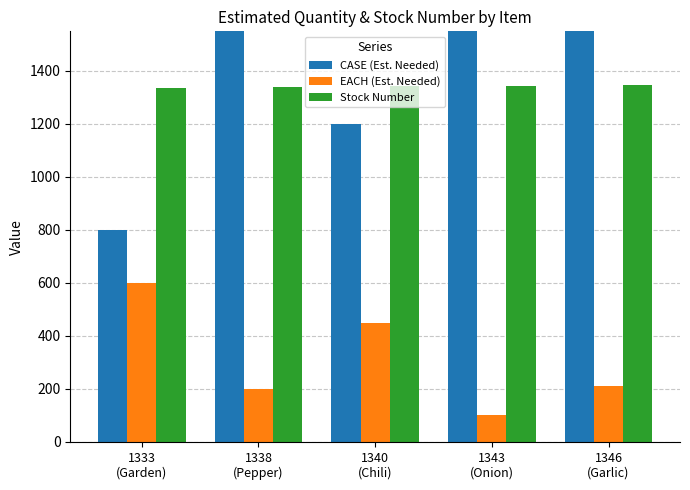

What is the value of the Stock Number bar at the 1st from the left?

1333